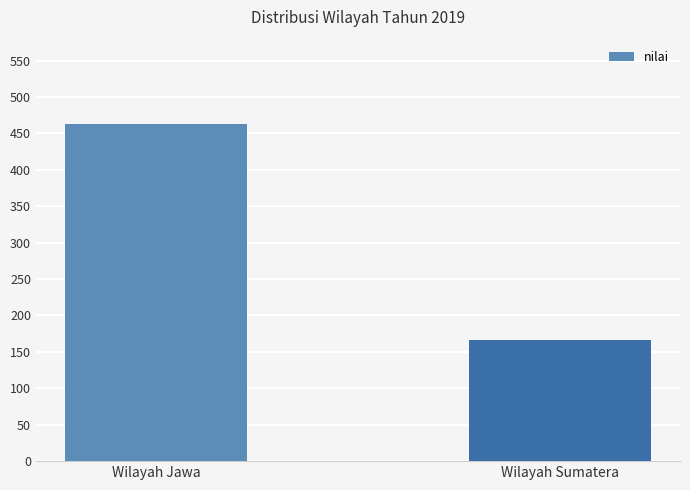

How many bars are there in total?

2